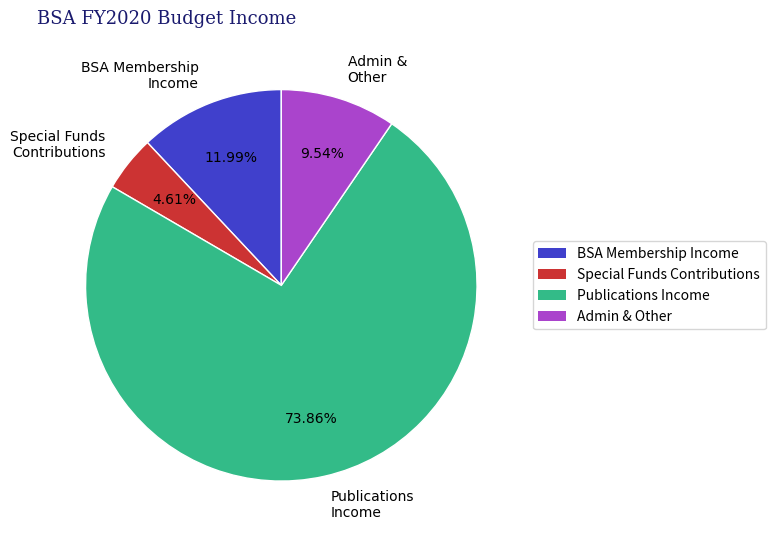

To the nearest percent, what portion does BSA Membership Income represent?

12%